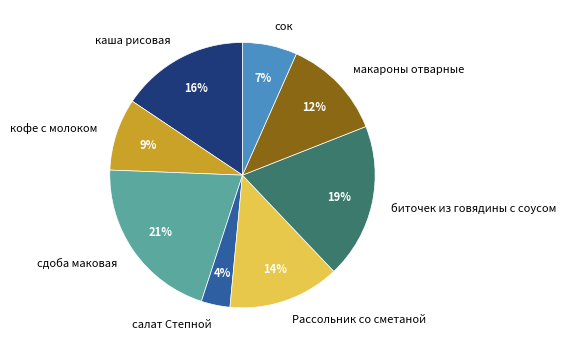

Does any single category account for the majority?

No